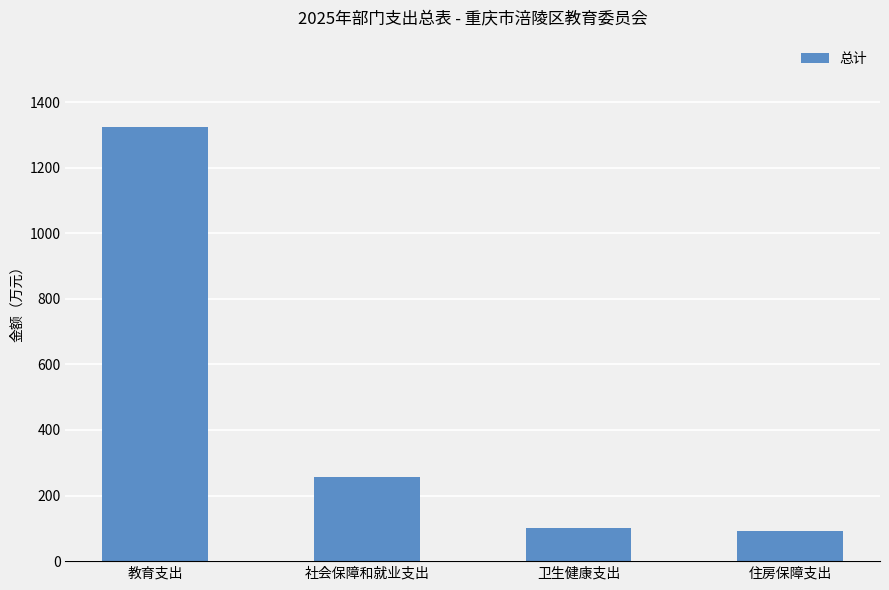

What is the maximum value shown in the chart?

1325.4